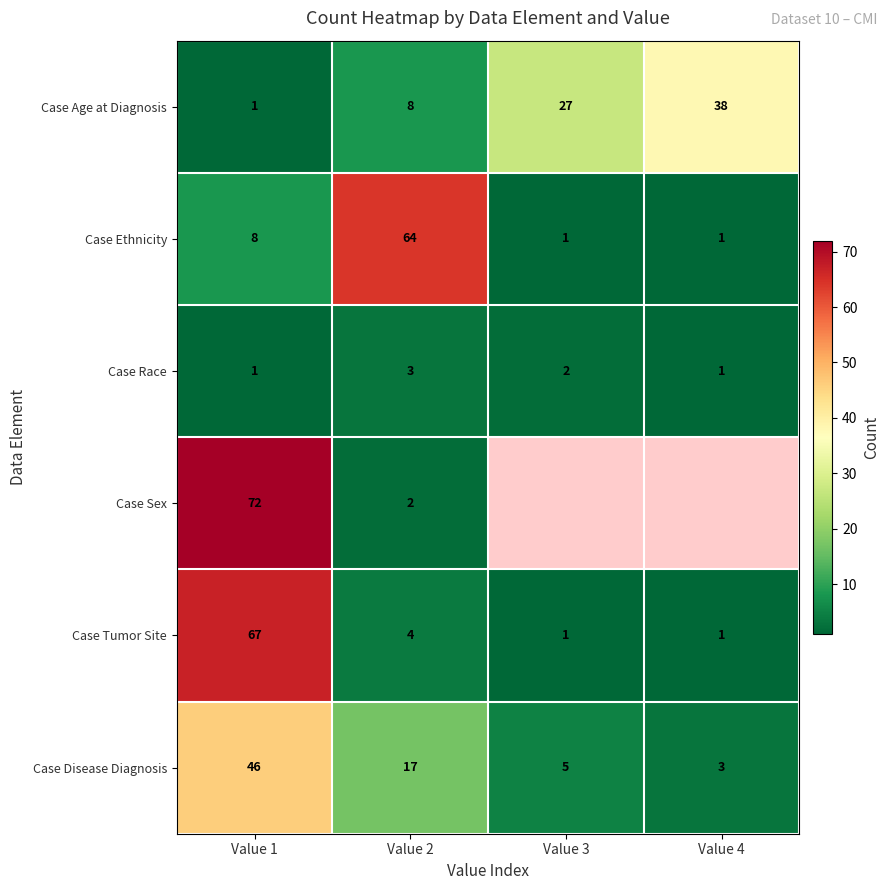

Read the Case Disease Diagnosis value at Value 2, to the nearest 5.

15